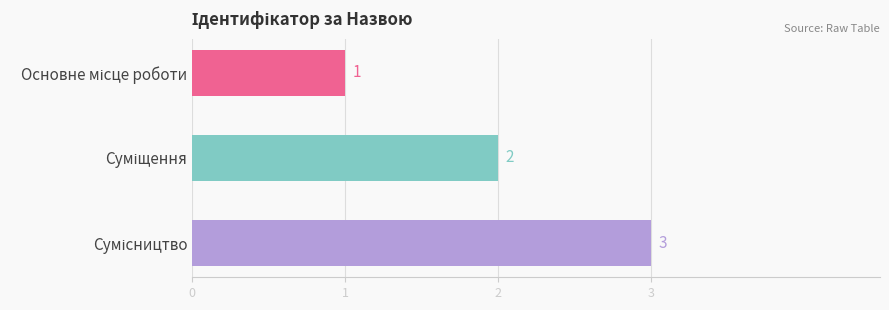

What is the sum of all values?

6